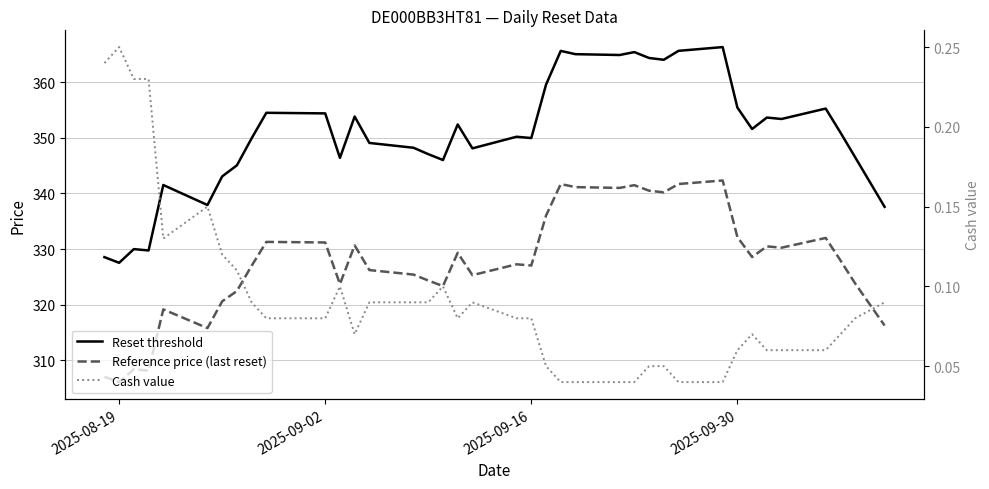

Which series has the largest range (max minus min)?

Reset threshold